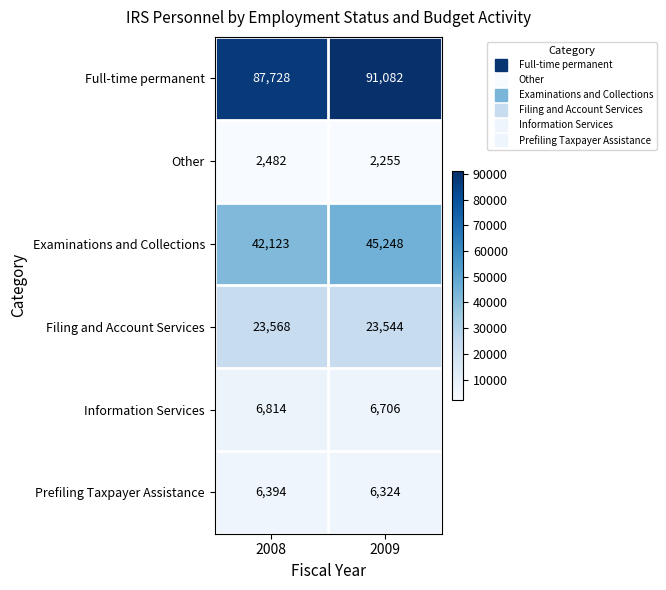

Where is Other nearest to the value 2368?

2009